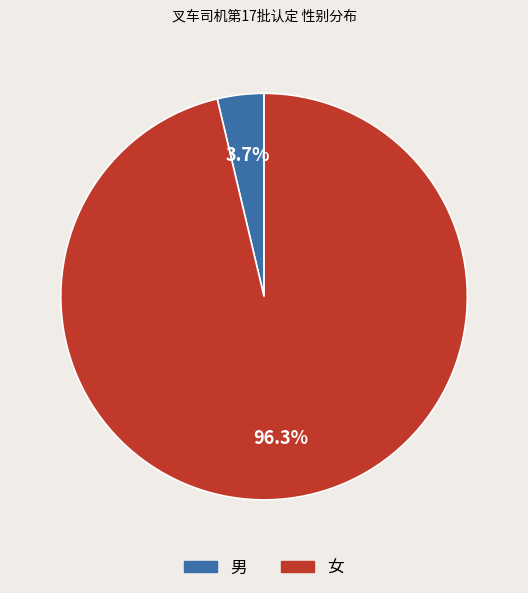

What is the smallest slice in the pie chart?

男